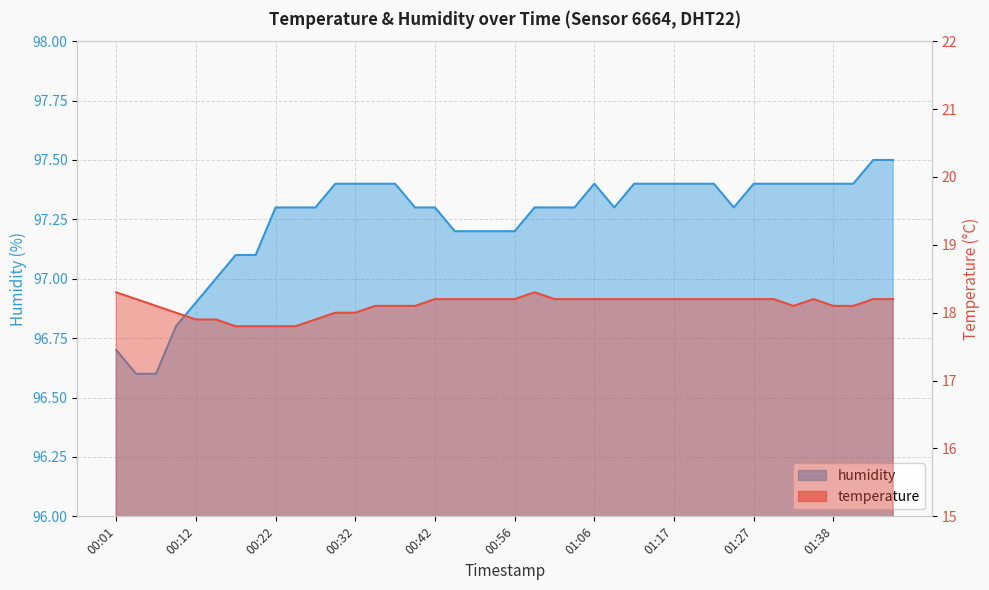

Where is temperature nearest to the value 18?

00:09